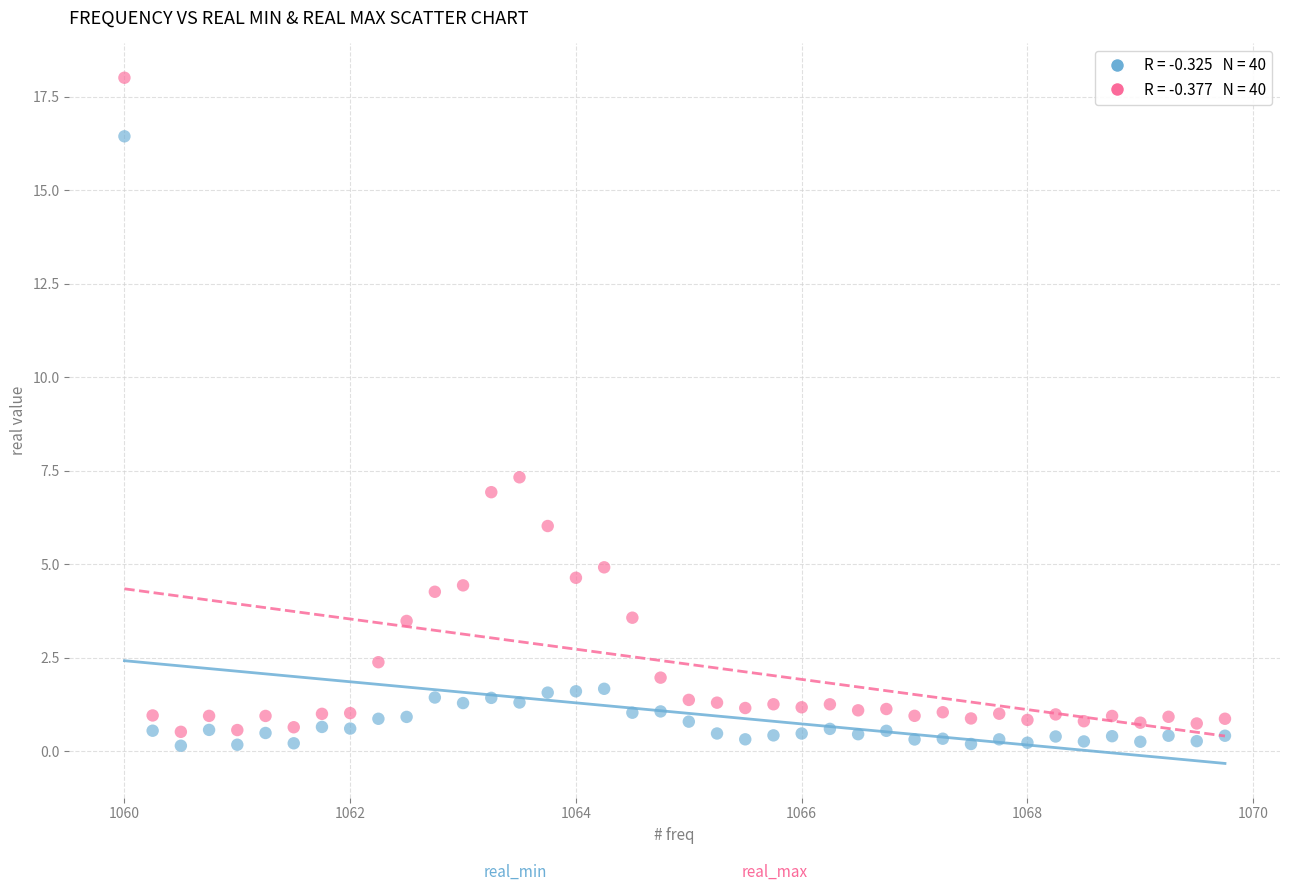

Across all data points, what is the range of Y values (max minus min)?

17.9